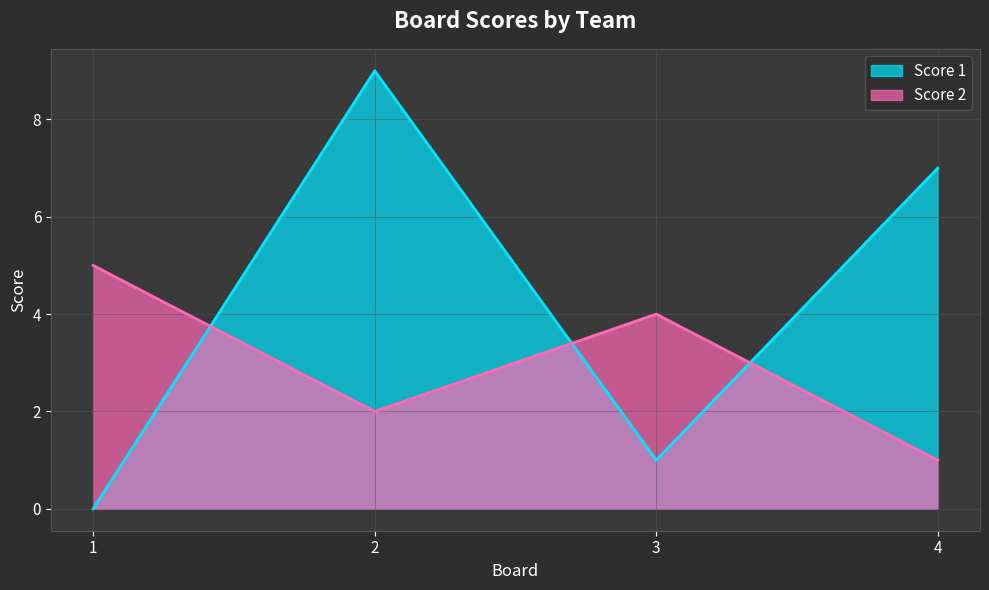

Rank the categories by Score 1 value from highest to lowest.

2, 4, 3, 1